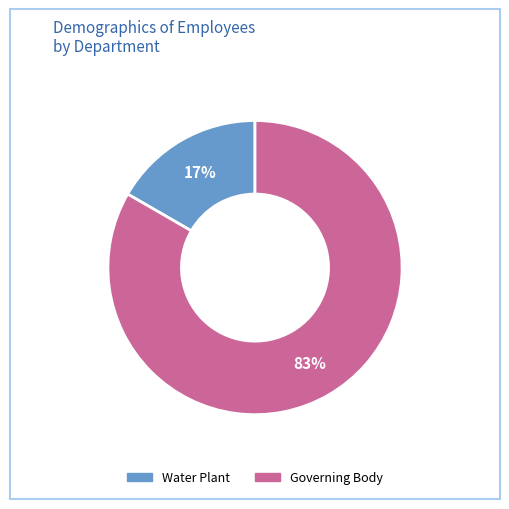

Between Water Plant and Governing Body, which is larger?

Governing Body